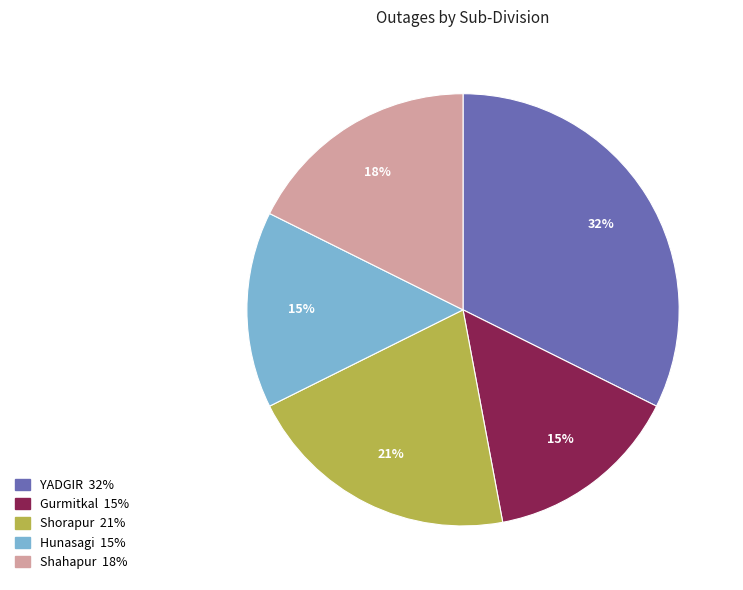

Do Shahapur and Hunasagi together represent more than half of the pie?

No